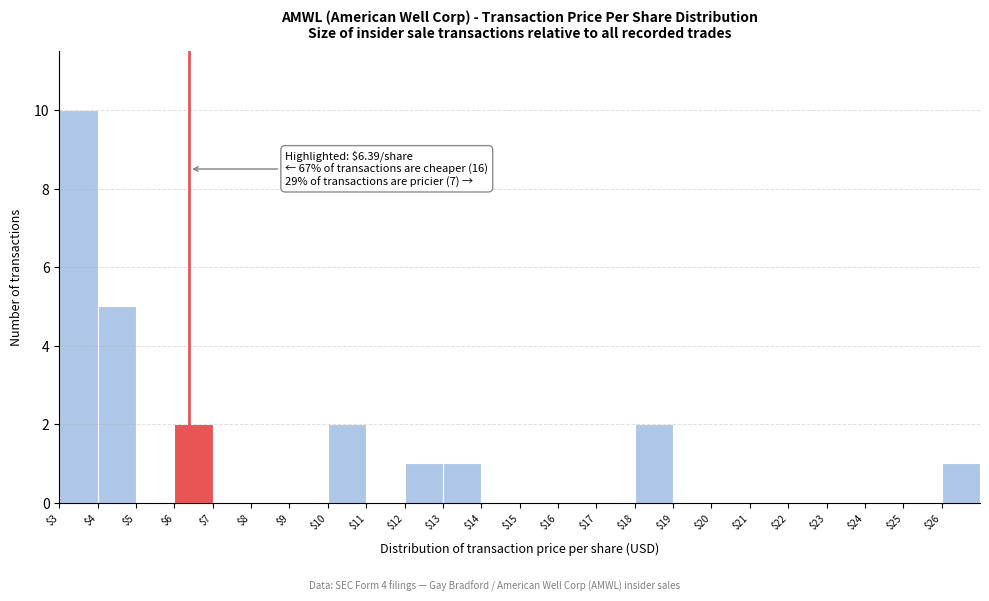

Which range on the x-axis has the tallest bar?

3 to 4